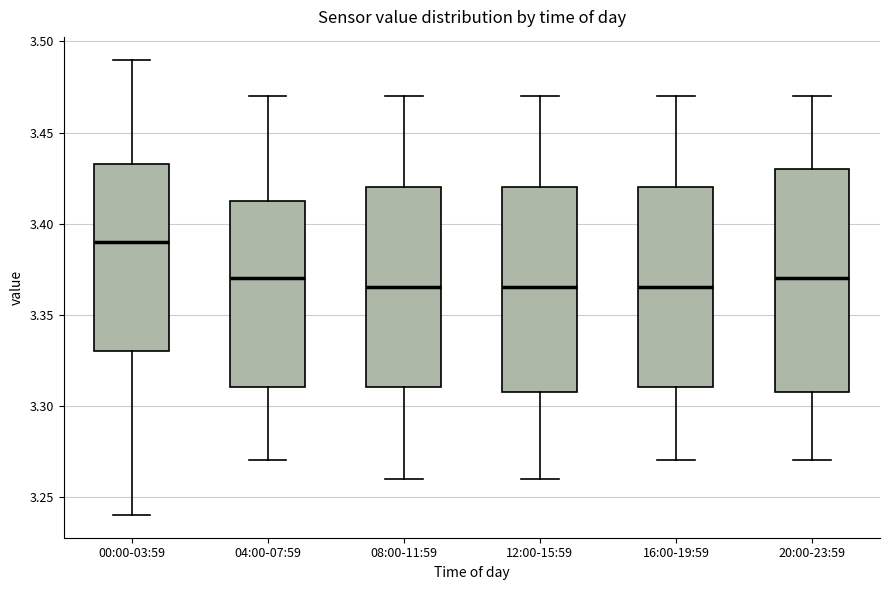

Where is the upper edge of the box for 16:00-19:59 on the y-axis? The values are not printed on the chart, so give them approximately, as read against the axis.

3.420